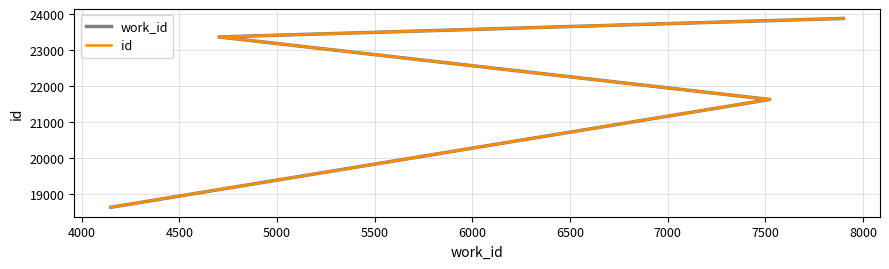

How many lines are shown in the chart?

2